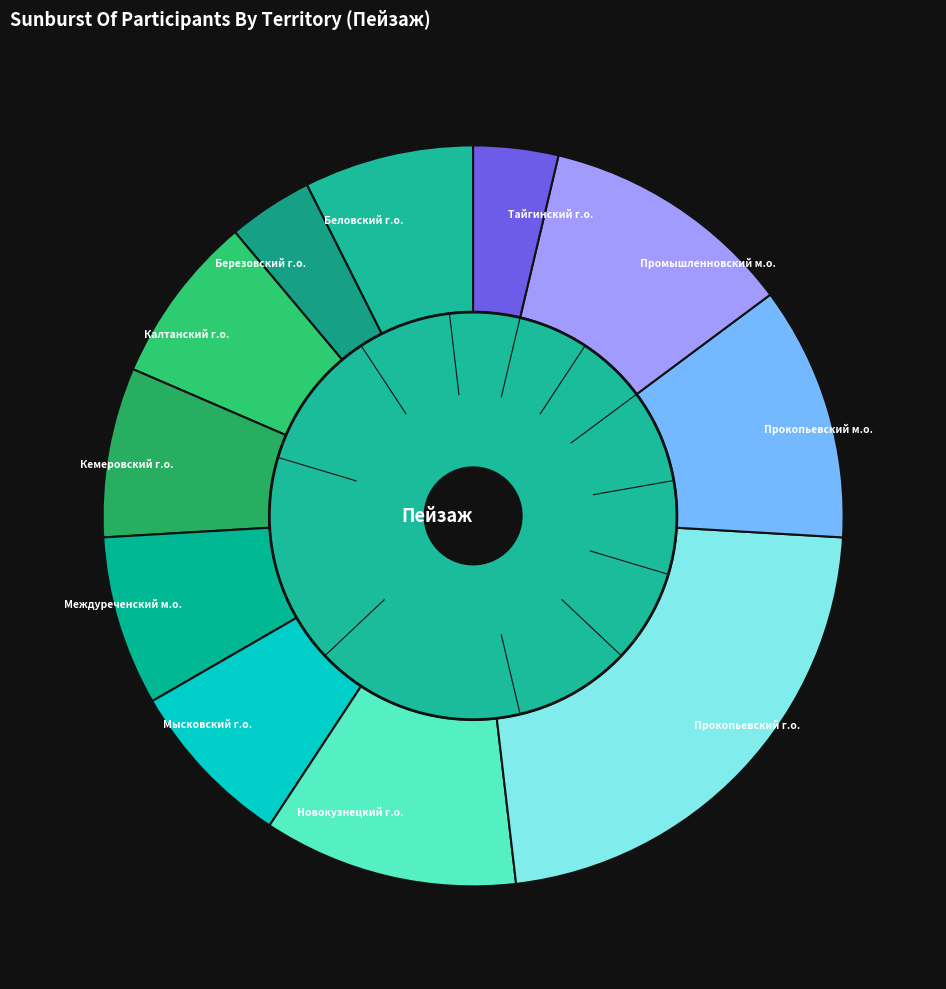

To the nearest percent, what portion does Новокузнецкий г.о. represent?

11%